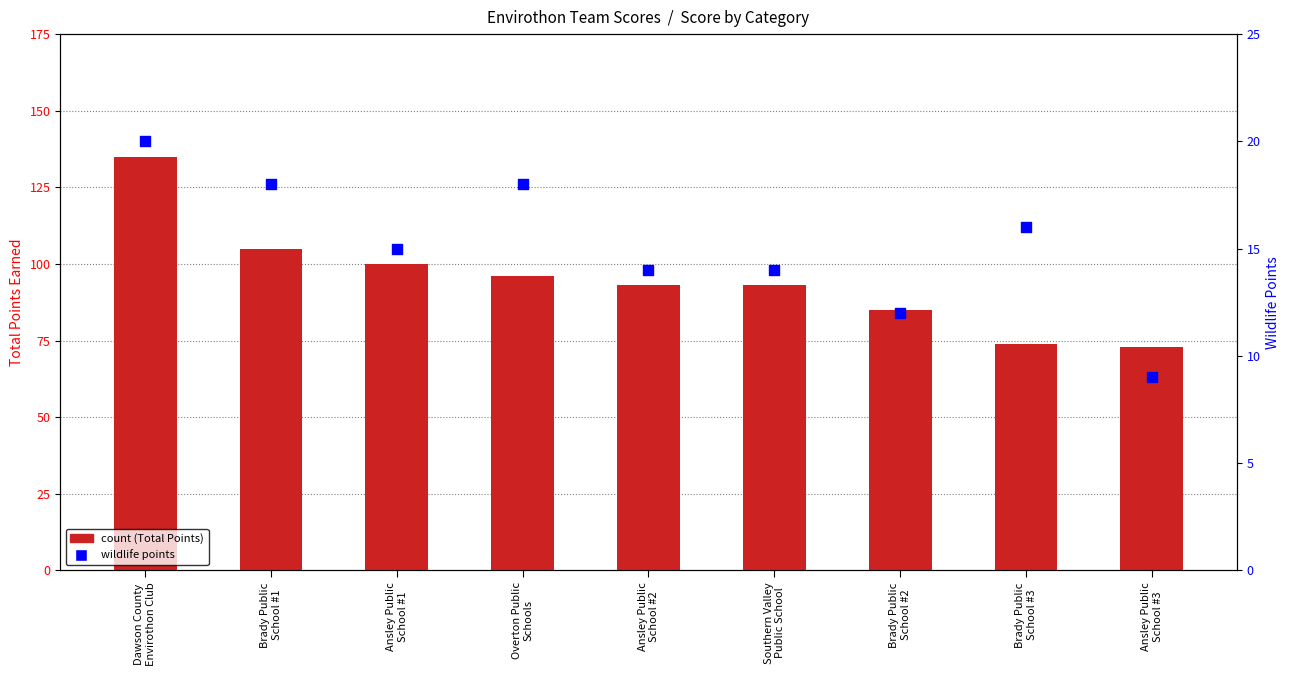

Which series has the largest Y range (max minus min)?

count